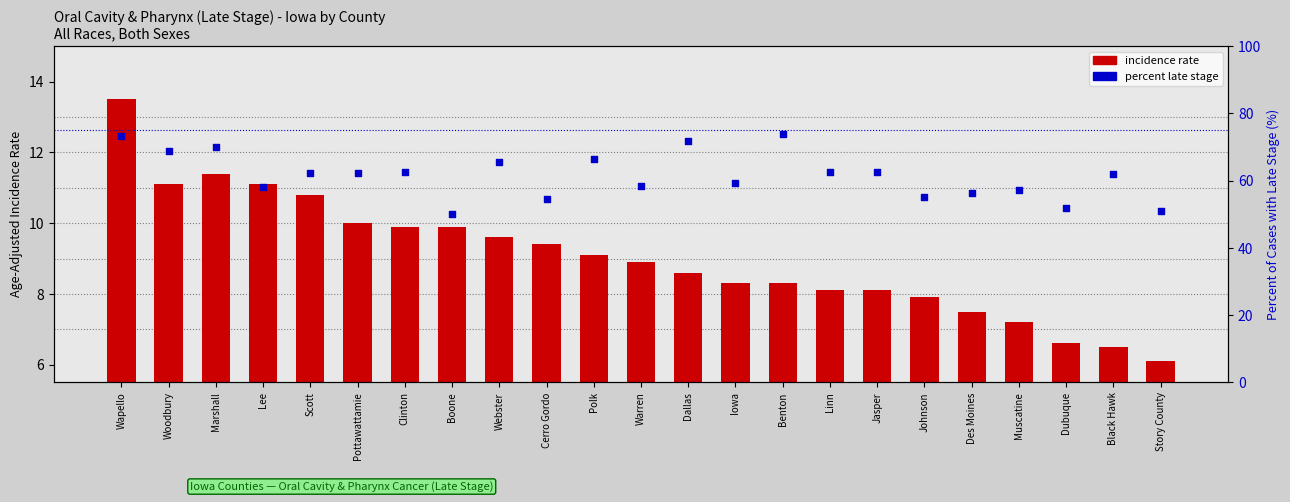

At which category is the sum across all series the highest?

Wapello